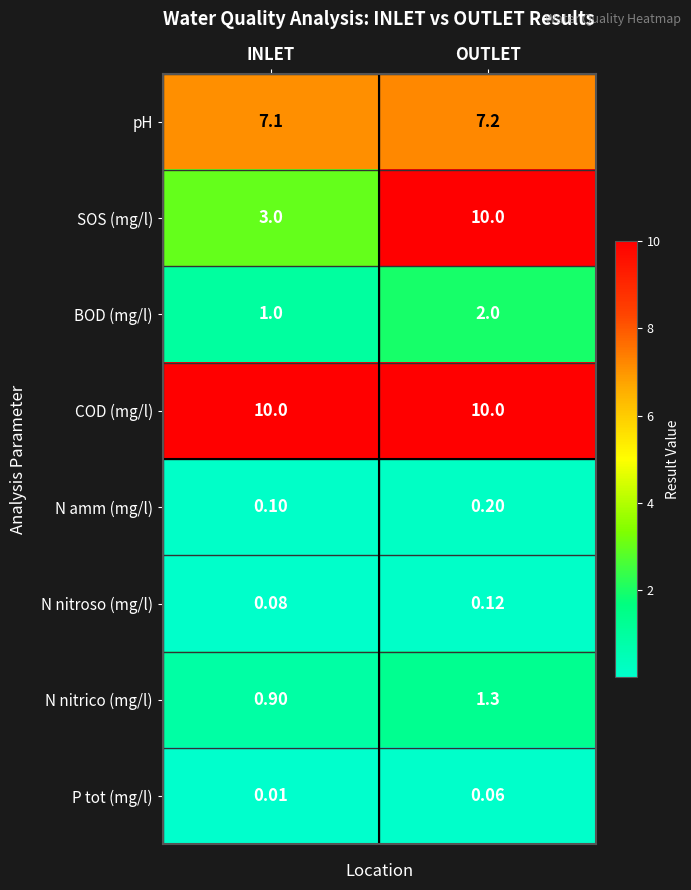

List the labels in order of SOS (mg/l) value, smallest first.

INLET, OUTLET